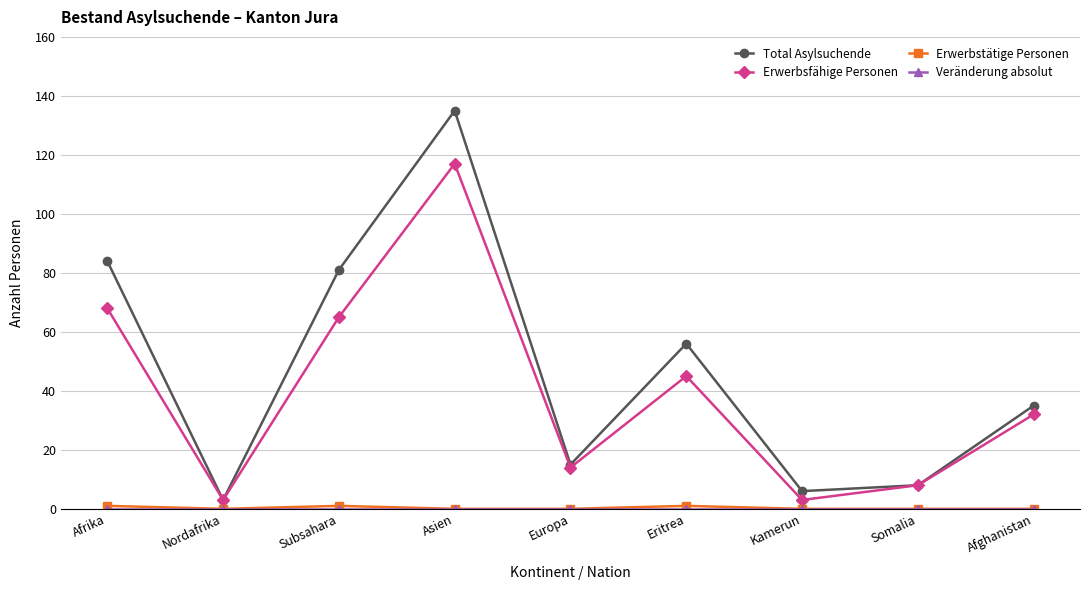

Which category has the highest value across all series?

Asien